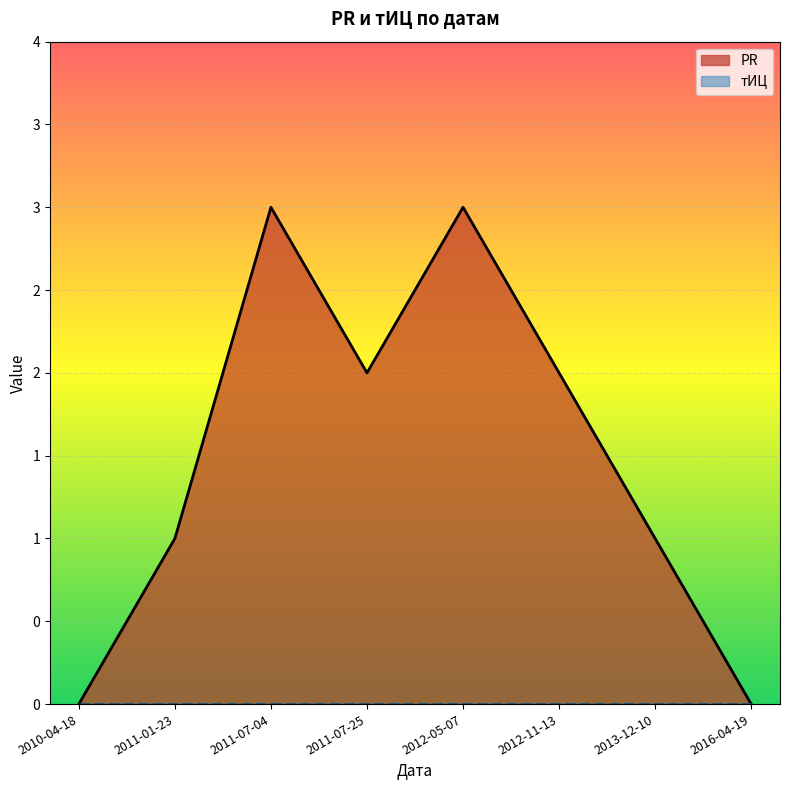

Between 2011-07-25 and 2016-04-19, which is larger?

2011-07-25